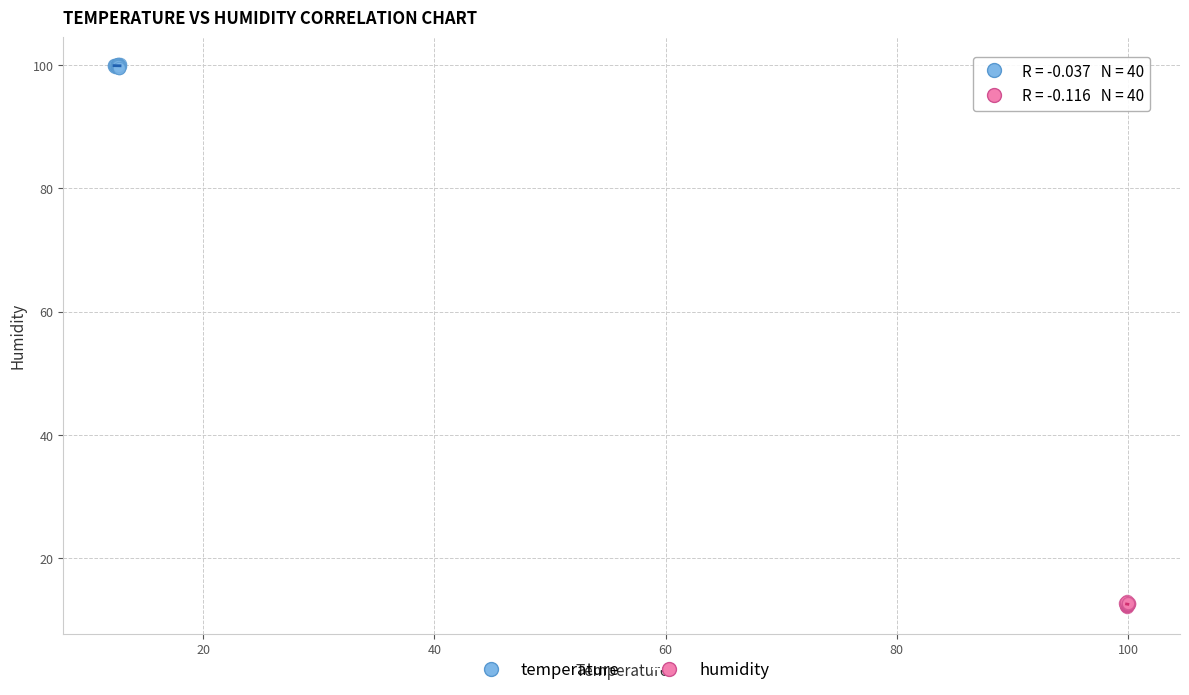

Which series contains the lowest Y value?

humidity